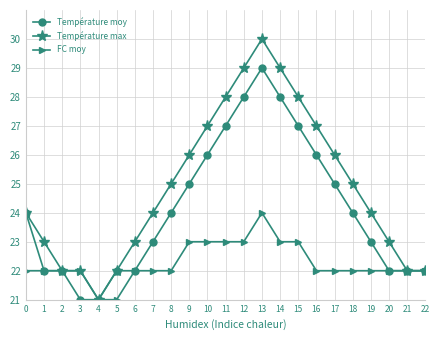

True or false: Température max has more than 2 interior local peaks.

False